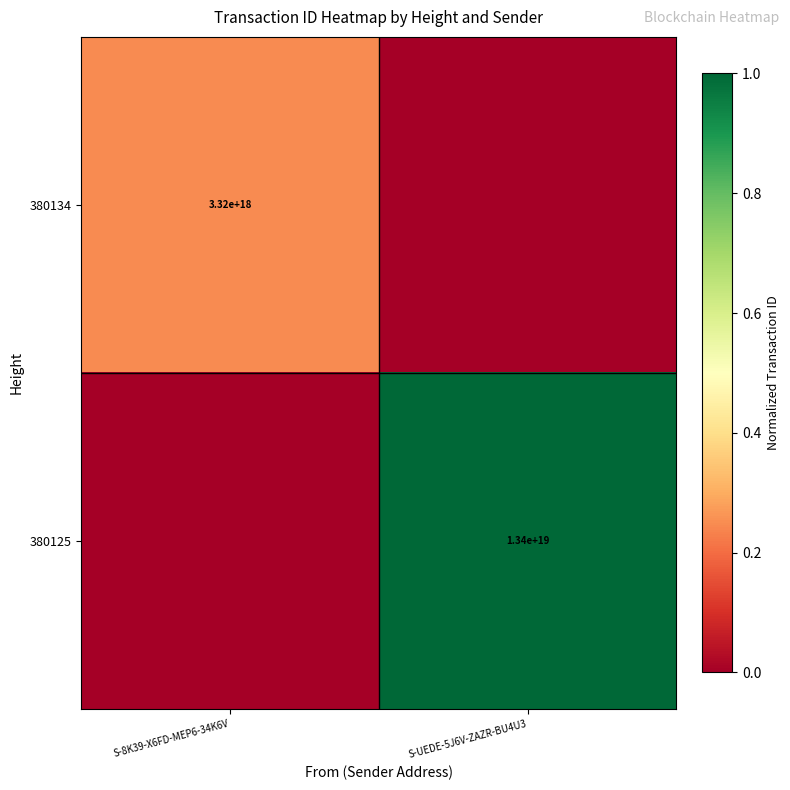

Between S-UEDE-5J6V-ZAZR-BU4U3 and S-8K39-X6FD-MEP6-34K6V, which is larger?

S-8K39-X6FD-MEP6-34K6V